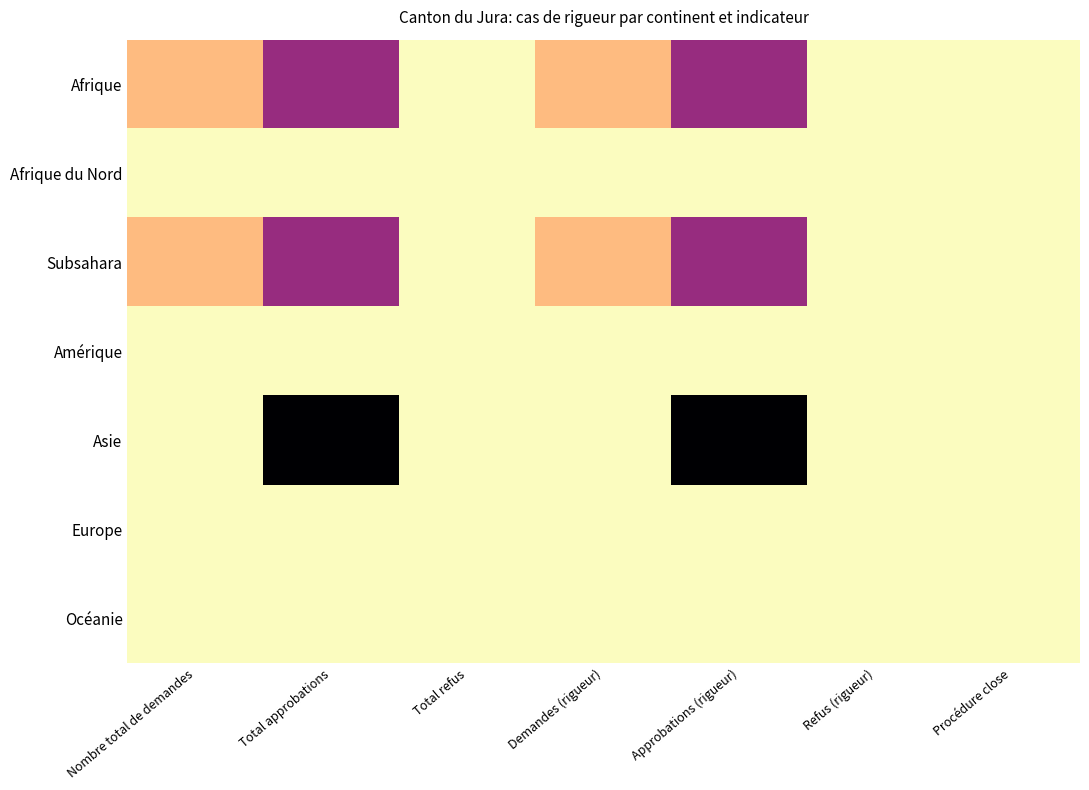

Which label corresponds to the largest value in the chart?

Total approbations